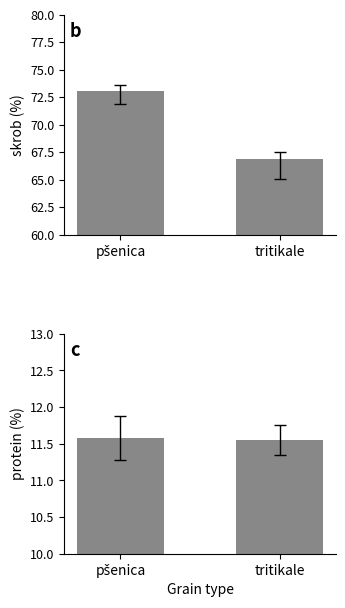

True or false: skrob has a value of 35.8 at pšenica.

False